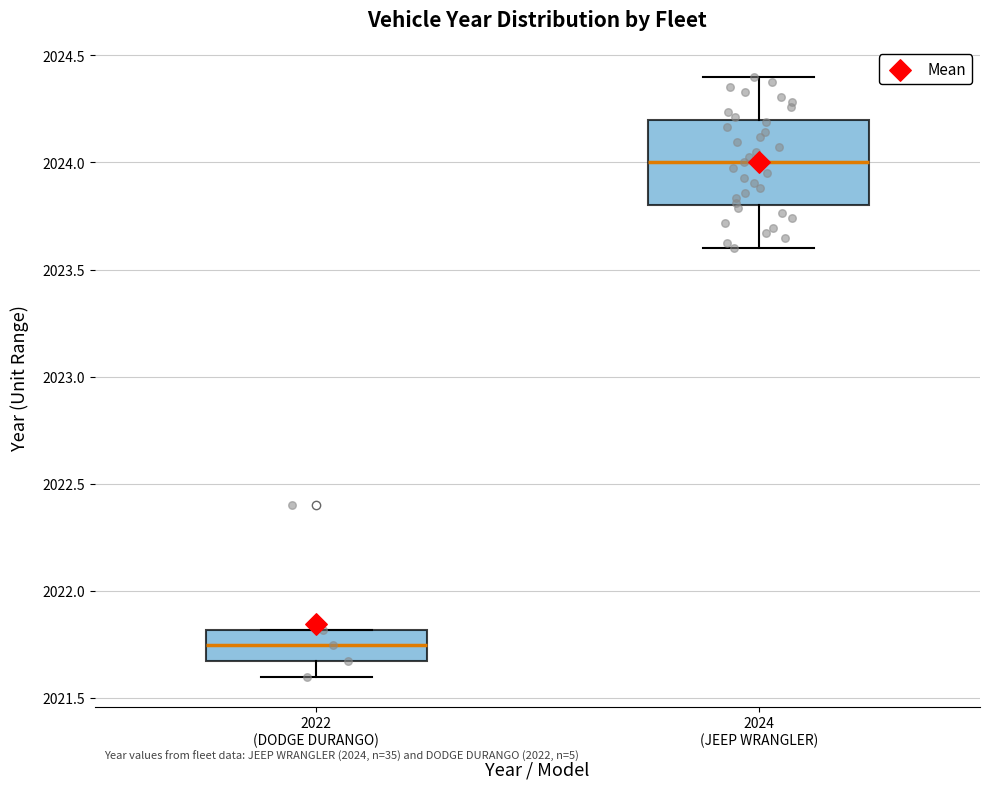

Comparing the boxes themselves (not the whiskers), which one is the tallest?

2024 (JEEP WRANGLER)